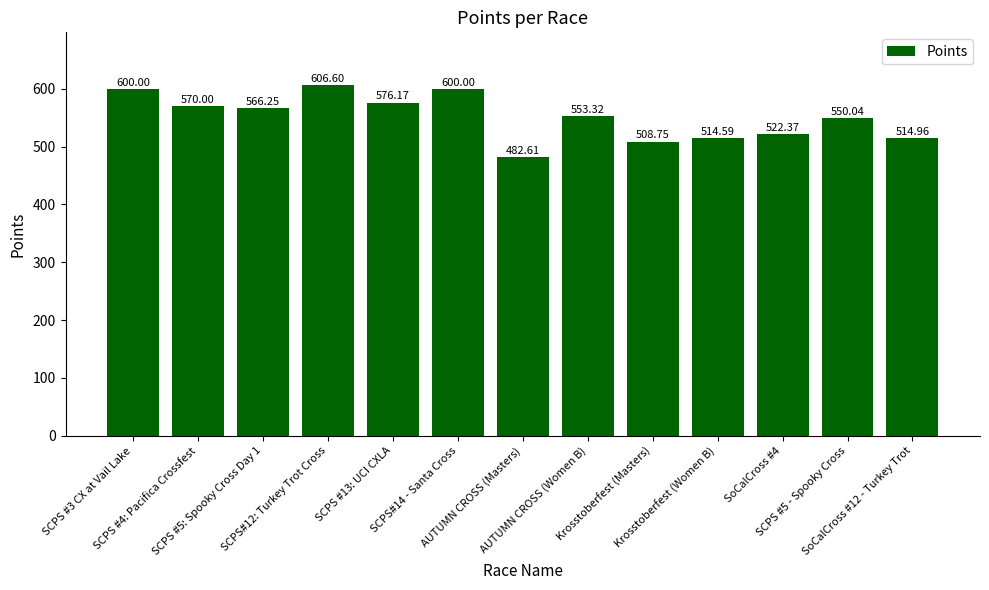

At which category does the chart reach its peak across all series?

SCPS#12: Turkey Trot Cross